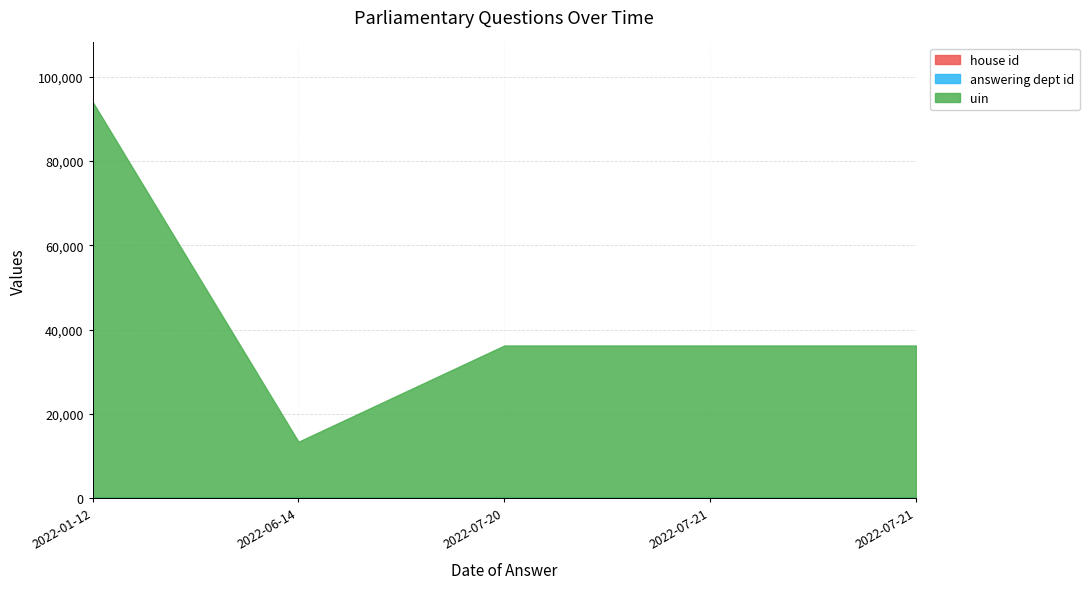

Between 2022-07-13 and 2022-07-13, which series saw the biggest shift?

uin